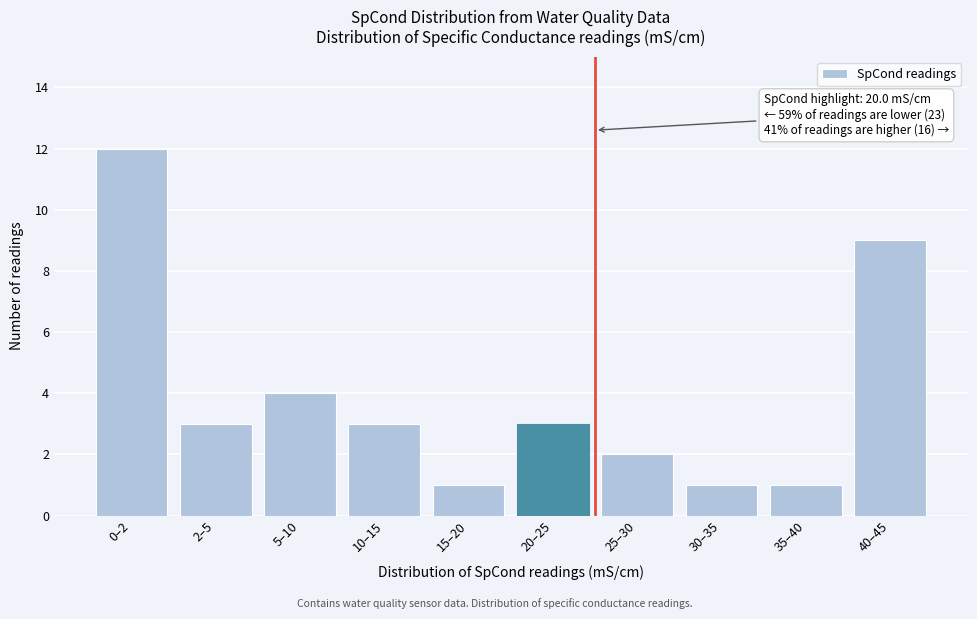

Reading right to left, transcribe all the data shown in this chart.

40–45=9	35–40=1	30–35=1	25–30=2	20–25=3	15–20=1	10–15=3	5–10=4	2–5=3	0–2=12